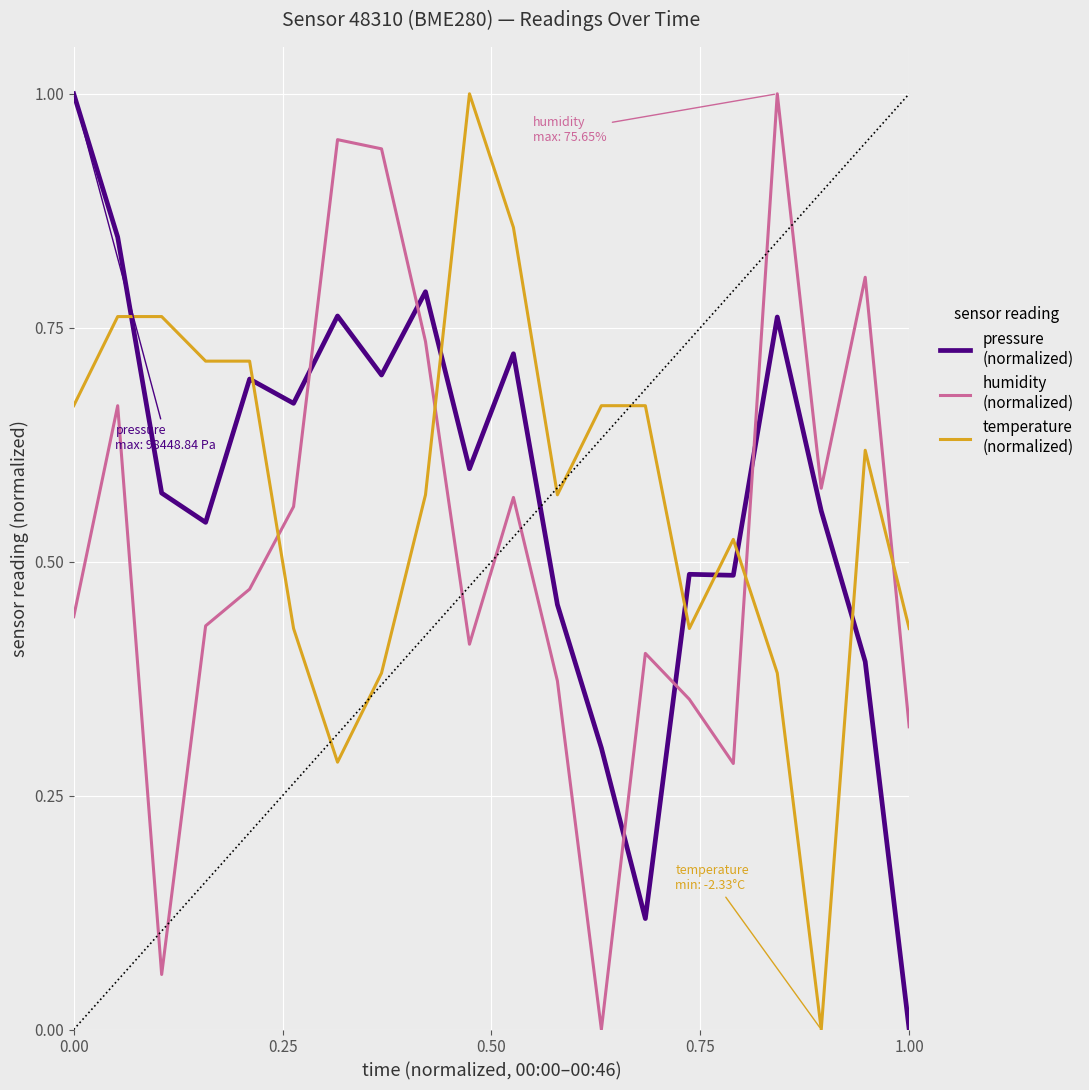

Is this an area chart (filled region under the line)?

No